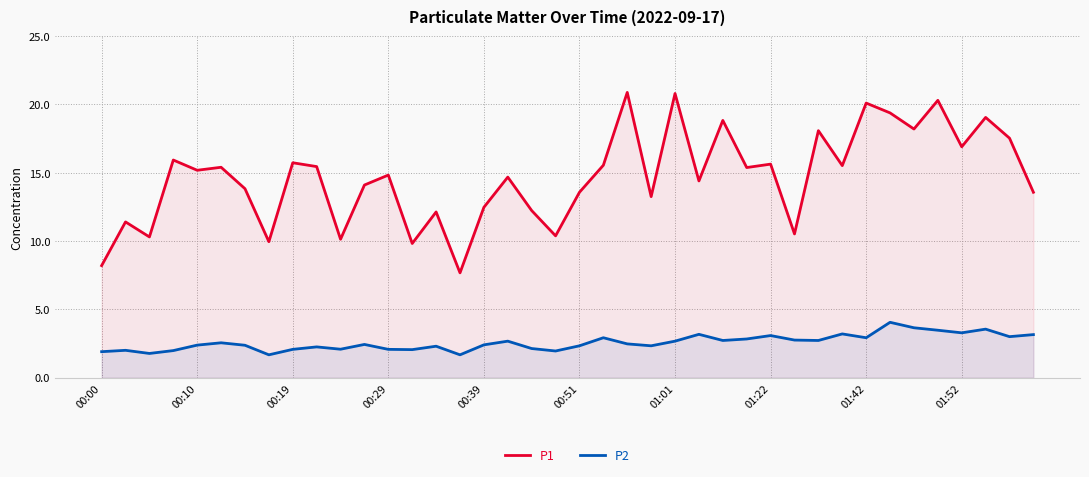

True or false: P1 has more than 1 points higher than both neighbors.

True